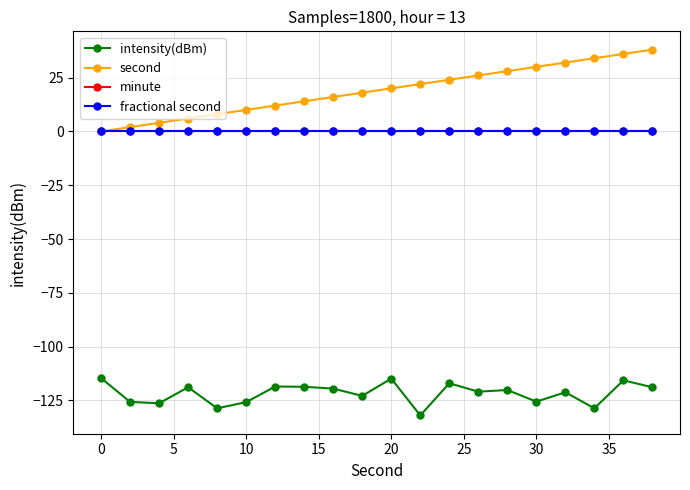

Does the chart have visible grid lines?

Yes